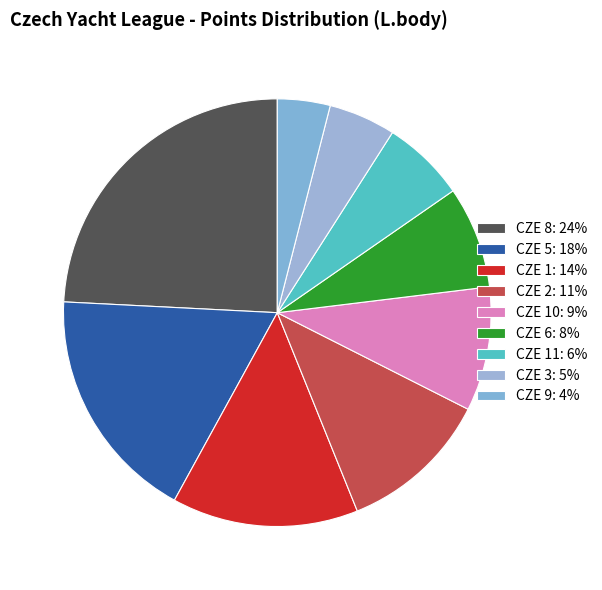

Rank the categories by value from highest to lowest.

CZE 8, CZE 5, CZE 1, CZE 2, CZE 10, CZE 6, CZE 11, CZE 3, CZE 9